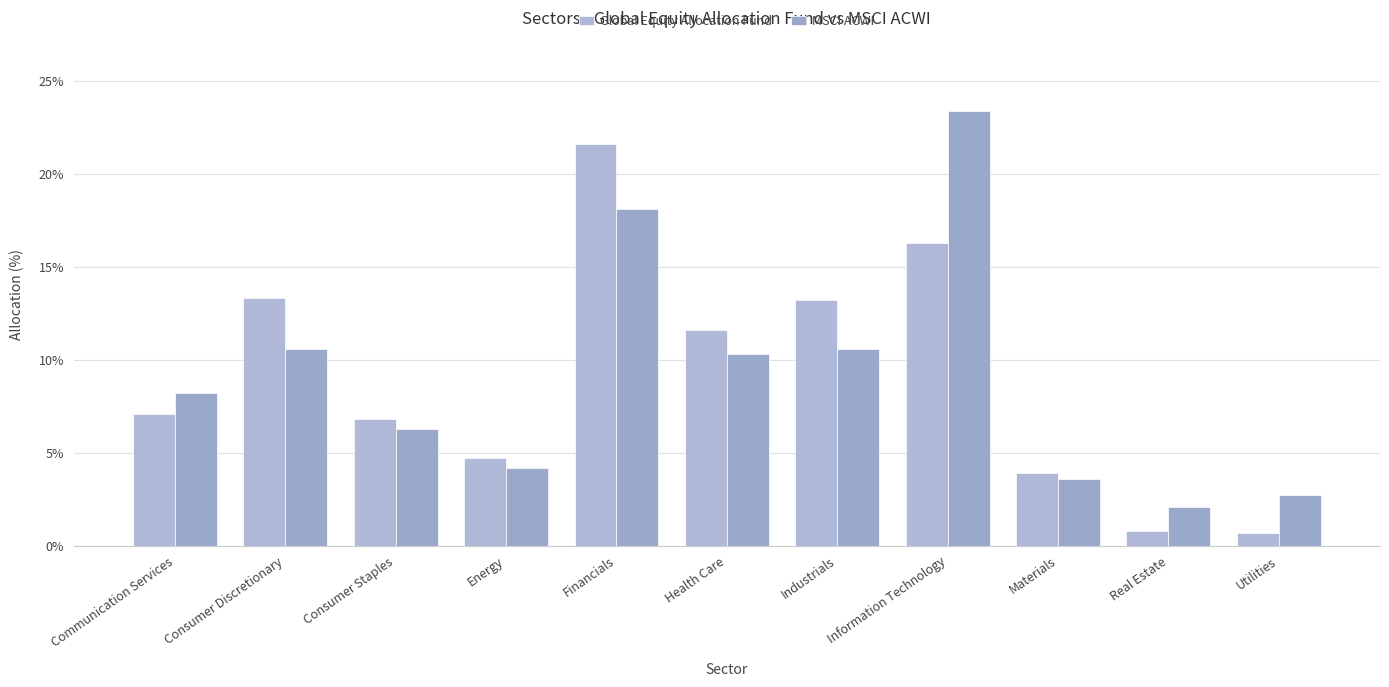

Reading right to left, list all the values displayed in this chart.

Global Equity Allocation Fund: Utilities=0.7	Real Estate=0.8	Materials=3.9	Information Technology=16.3	Industrials=13.2	Health Care=11.6	Financials=21.6	Energy=4.7	Consumer Staples=6.8	Consumer Discretionary=13.3	Communication Services=7.1
MSCI ACWI: Utilities=2.7	Real Estate=2.1	Materials=3.6	Information Technology=23.4	Industrials=10.6	Health Care=10.3	Financials=18.1	Energy=4.2	Consumer Staples=6.3	Consumer Discretionary=10.6	Communication Services=8.2